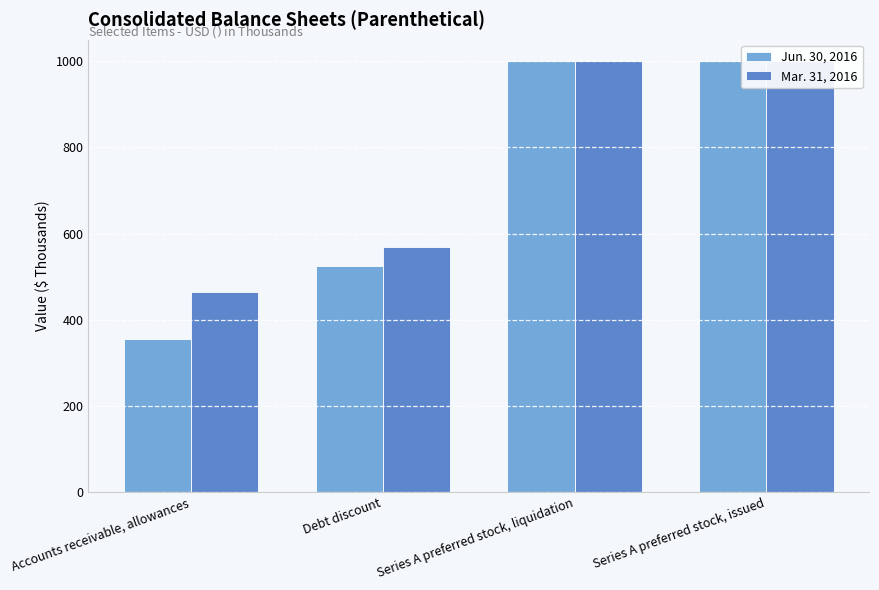

At which label is Jun. 30, 2016 closest to 677?

Debt discount